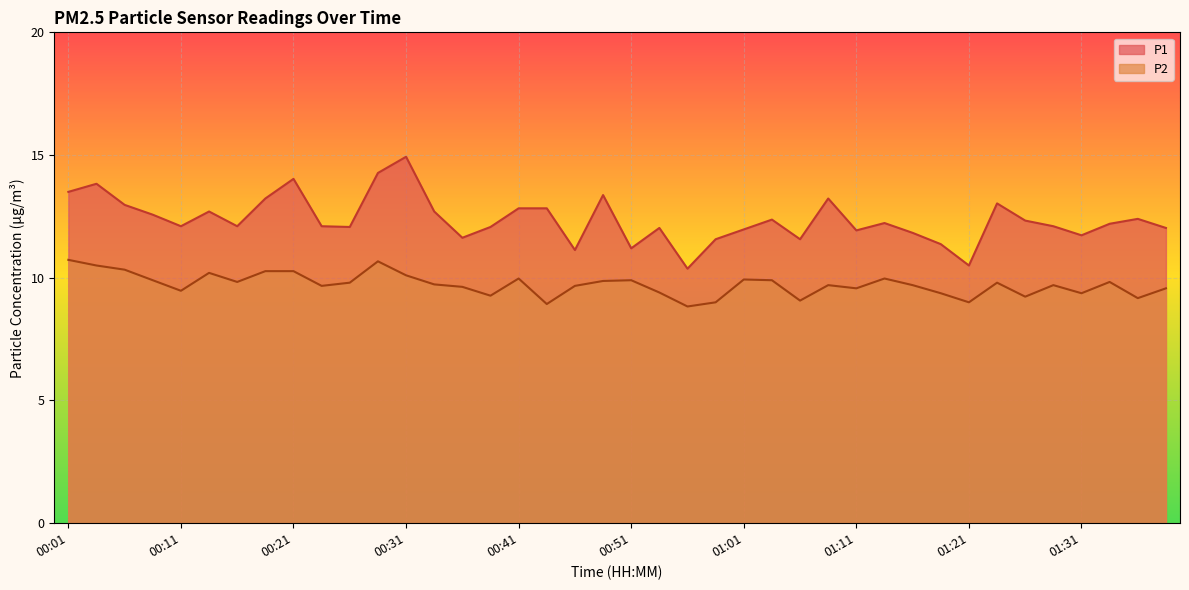

Rank the series at 00:51 from highest to lowest value.

P1, P2